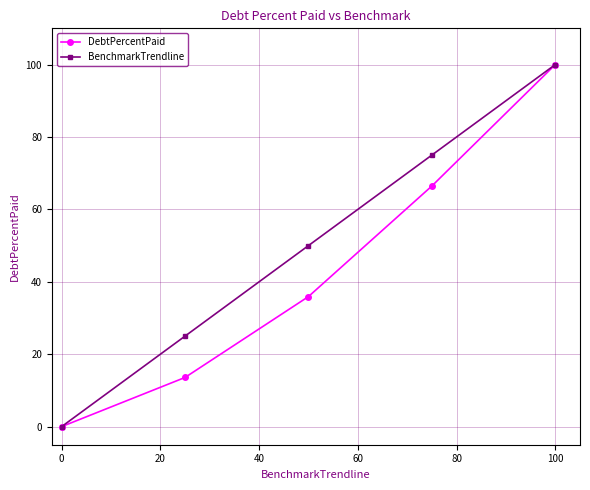

Reading left to right, list all the values displayed in this chart.

DebtPercentPaid: 0.0	13.6	35.9	66.5	100.0
BenchmarkTrendline: 0.0	25.0	50.0	75.0	100.0